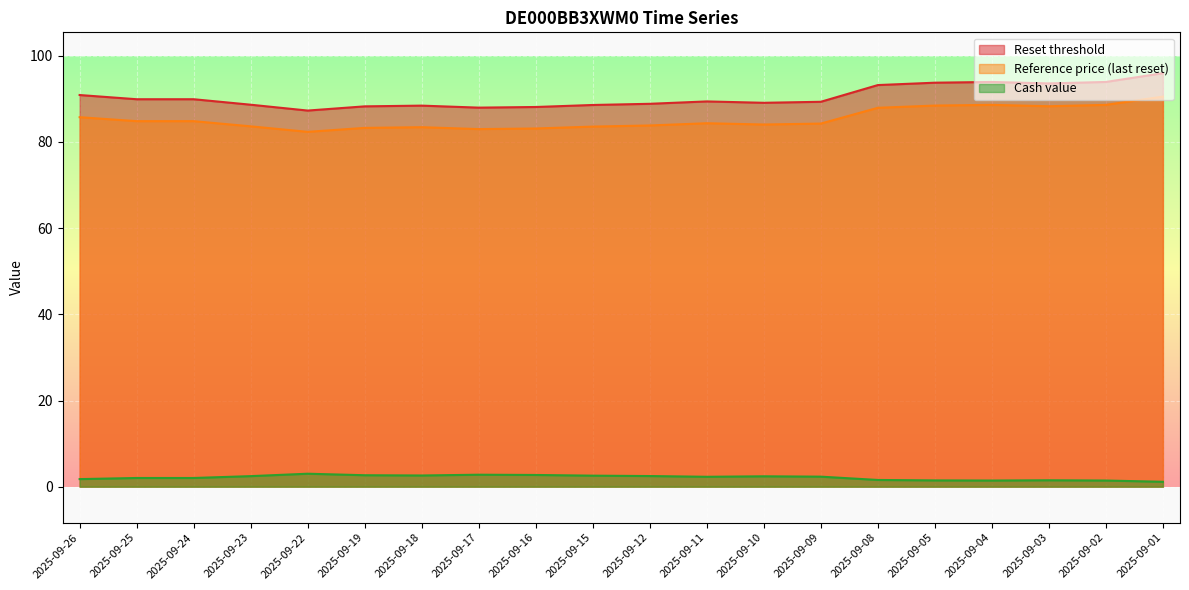

What is the average value of the Reference price (last reset) series?

85.3